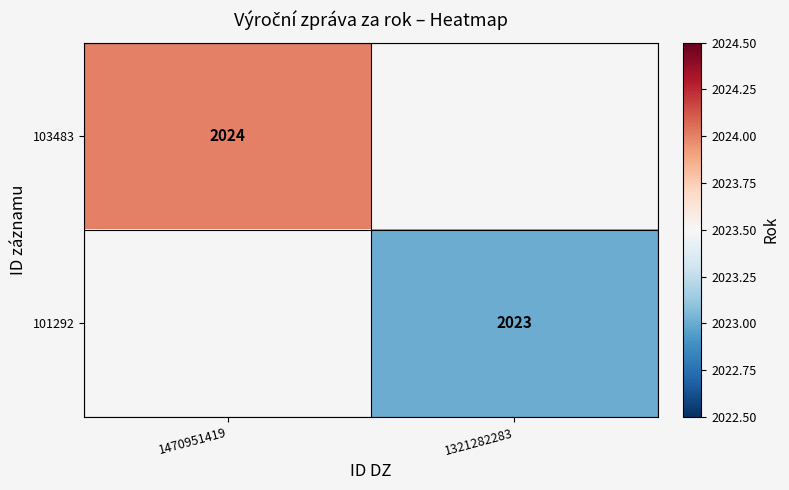

Is it true that 101292 equals 1084 at 1321282283?

False